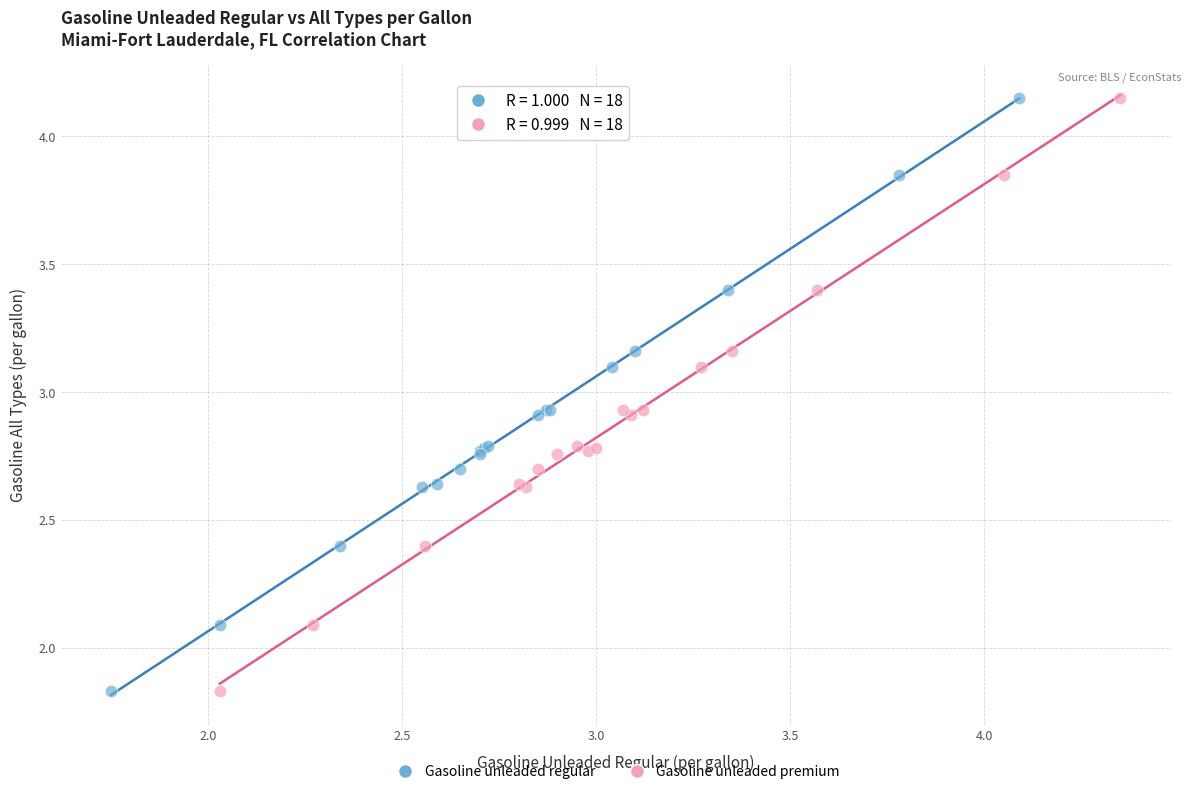

What are all the series names shown in the legend?

Gasoline unleaded regular, Gasoline unleaded premium